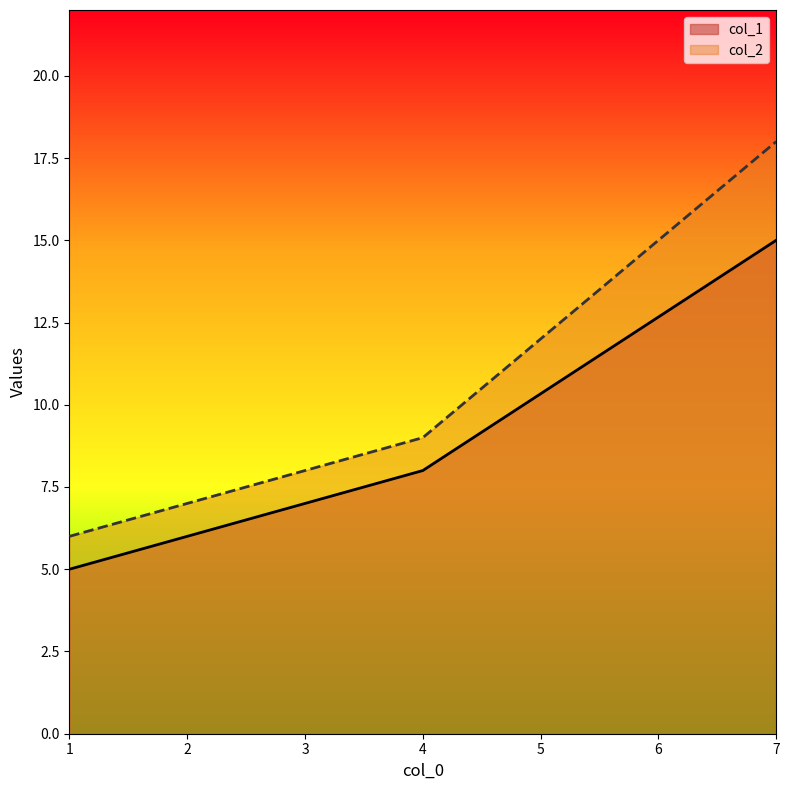

How many values in the col_2 series are below 9?

1